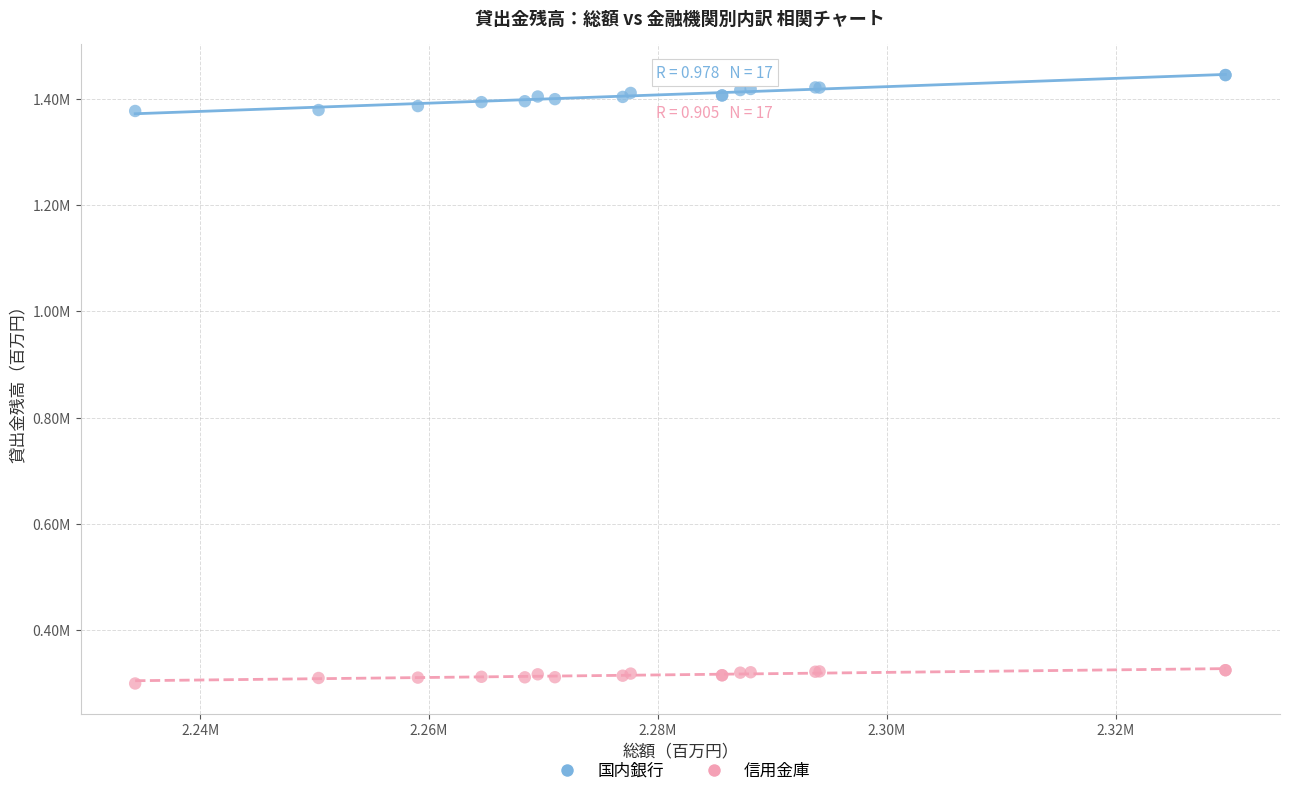

Which series contains the highest Y value?

国内銀行